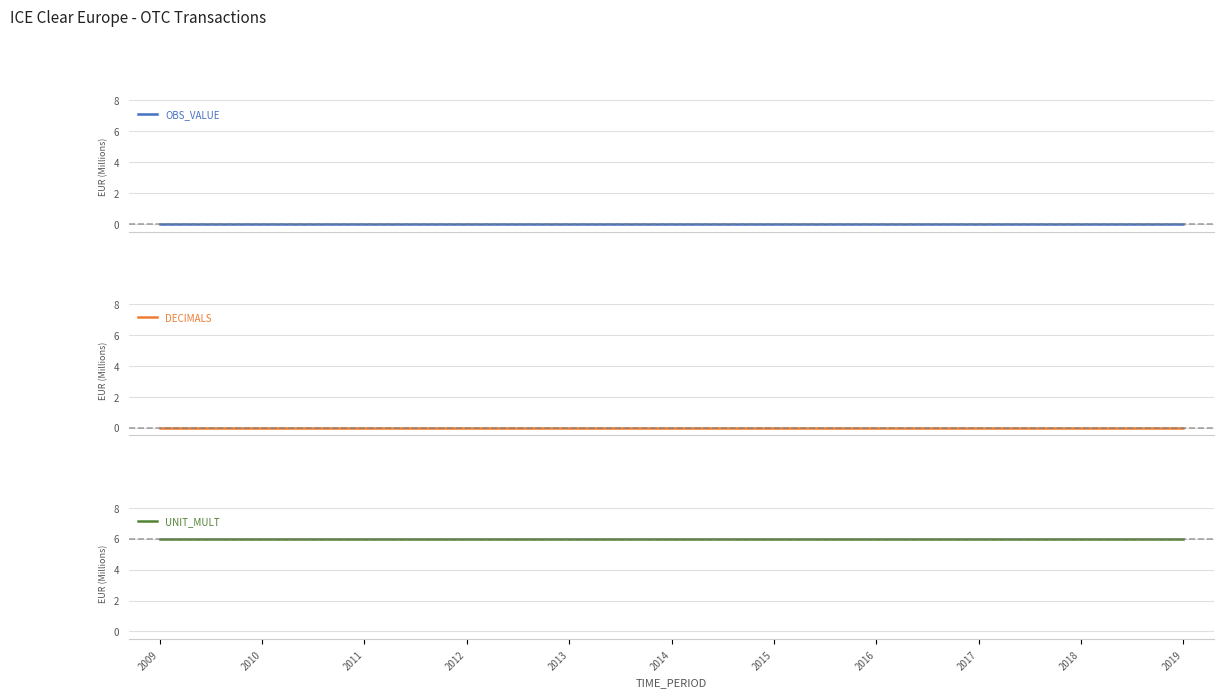

Which series has the largest range (max minus min)?

OBS_VALUE